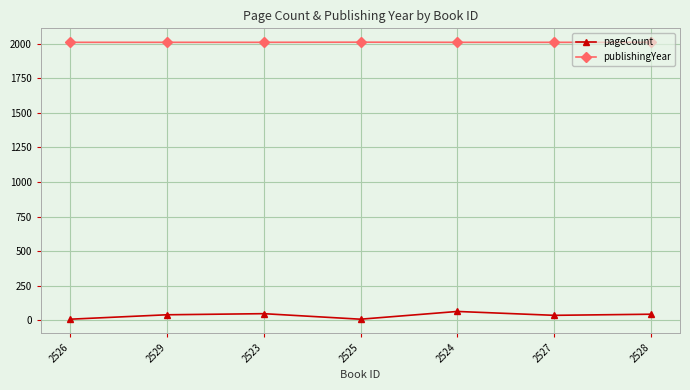

List the series in order of their peak value, highest first.

publishingYear, pageCount